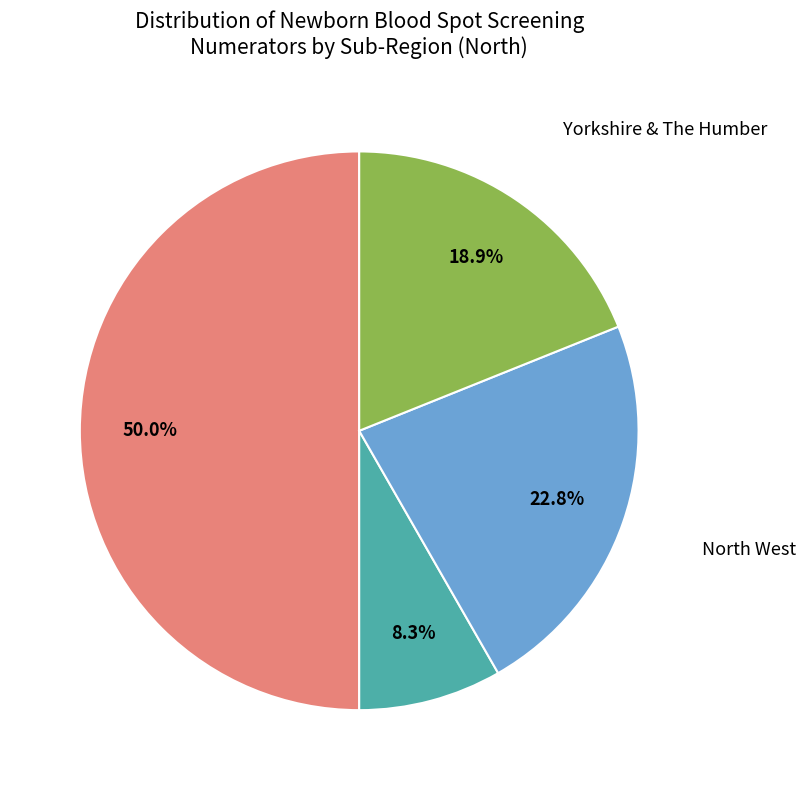

What percentage is the North East slice, to the nearest percent?

8%